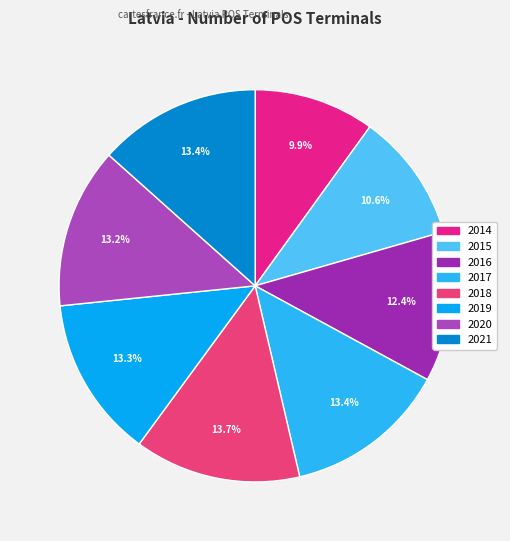

How many segments does this pie chart have?

8